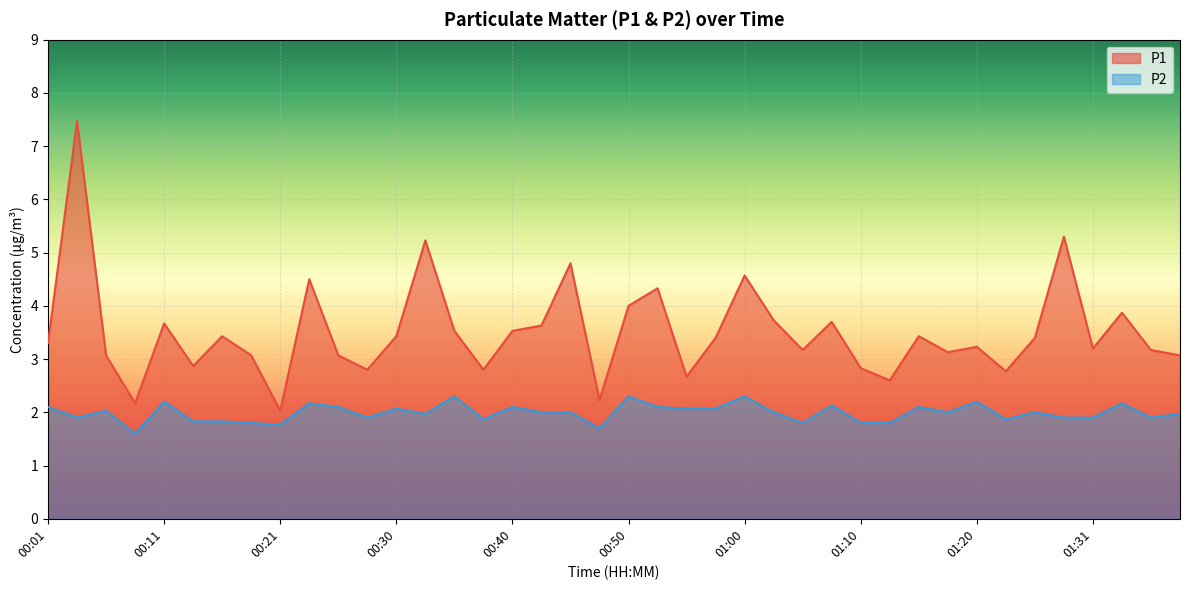

Reading right to left, what are all the values shown in this chart?

P1: 3.1	3.2	3.9	3.2	5.3	3.4	2.8	3.2	3.1	3.4	2.6	2.8	3.7	3.2	3.7	4.6	3.4	2.7	4.3	4.0	2.2	4.8	3.6	3.5	2.8	3.5	5.2	3.4	2.8	3.1	4.5	2.0	3.1	3.4	2.9	3.7	2.2	3.1	7.5	3.3
P2: 2.0	1.9	2.2	1.9	1.9	2.0	1.9	2.2	2.0	2.1	1.8	1.8	2.1	1.8	2.0	2.3	2.1	2.1	2.1	2.3	1.7	2.0	2.0	2.1	1.9	2.3	2.0	2.1	1.9	2.1	2.2	1.8	1.8	1.8	1.8	2.2	1.6	2.0	1.9	2.1